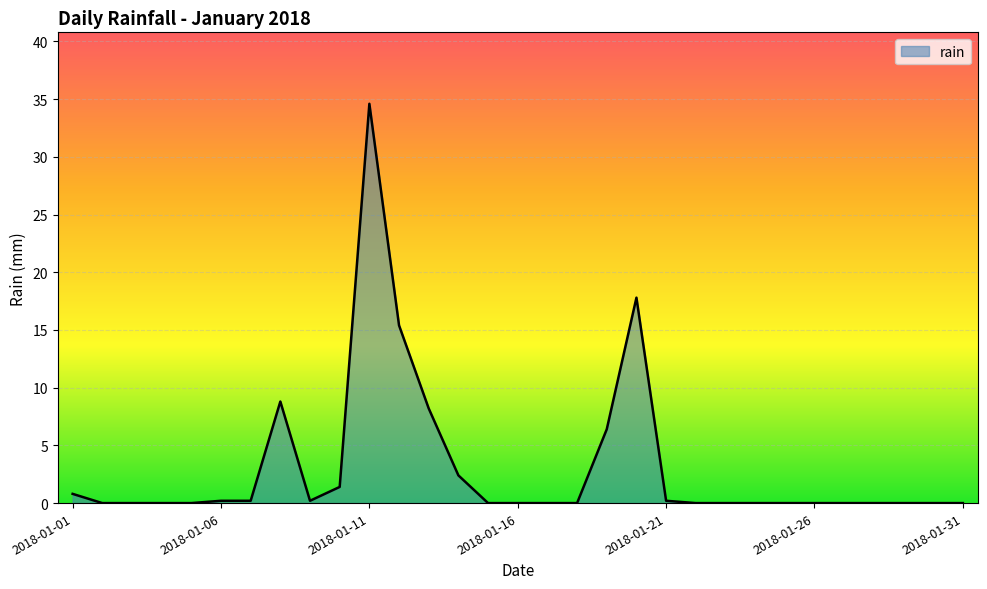

What is the difference between the maximum and minimum values?

34.6